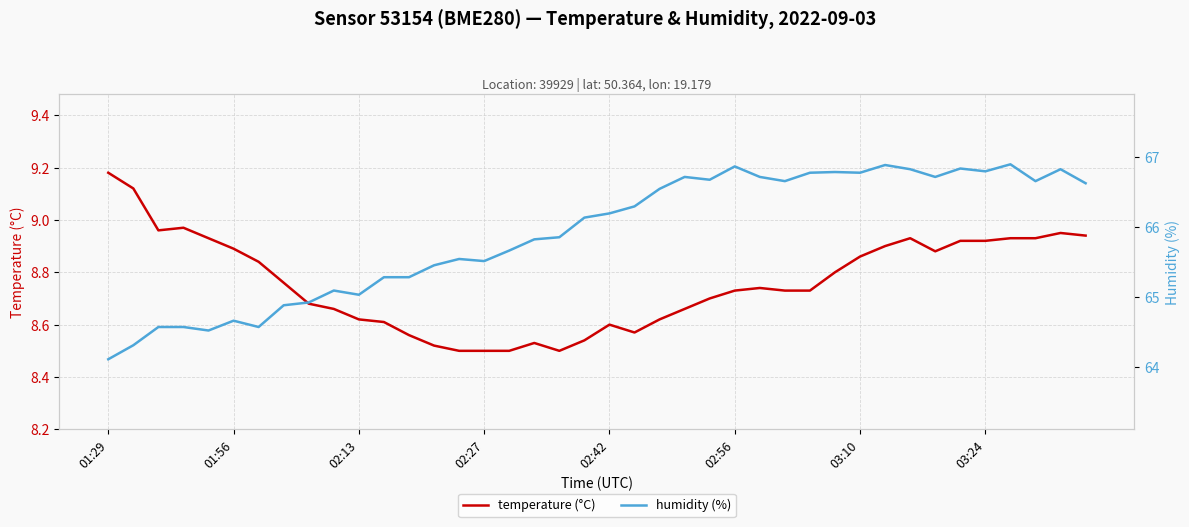

What are all the series names shown in the legend?

temperature (°C), humidity (%)